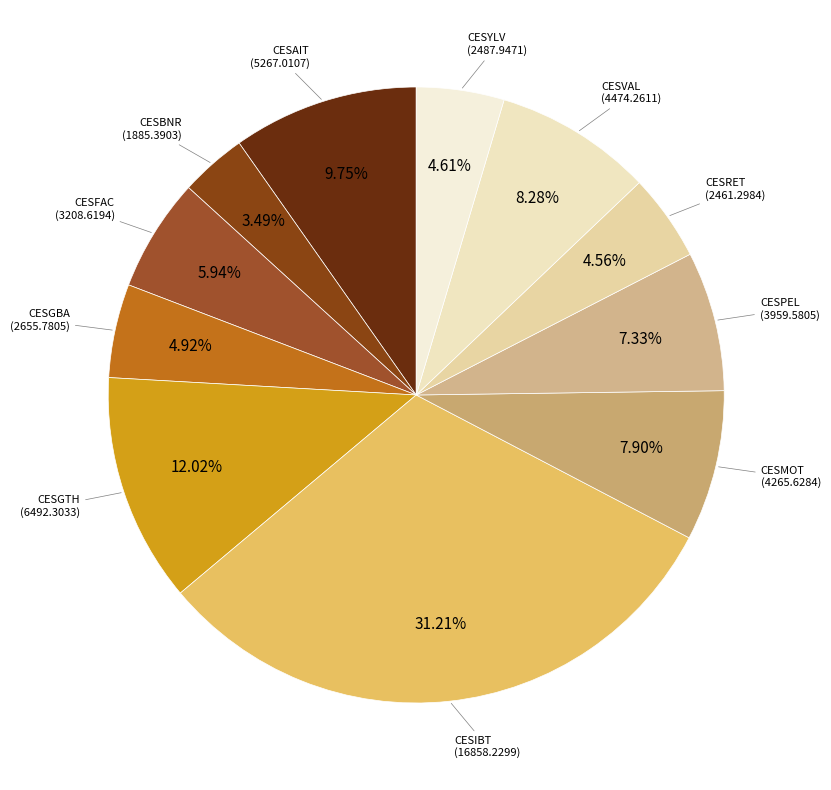

What is the smallest slice in the pie chart?

CESBNR